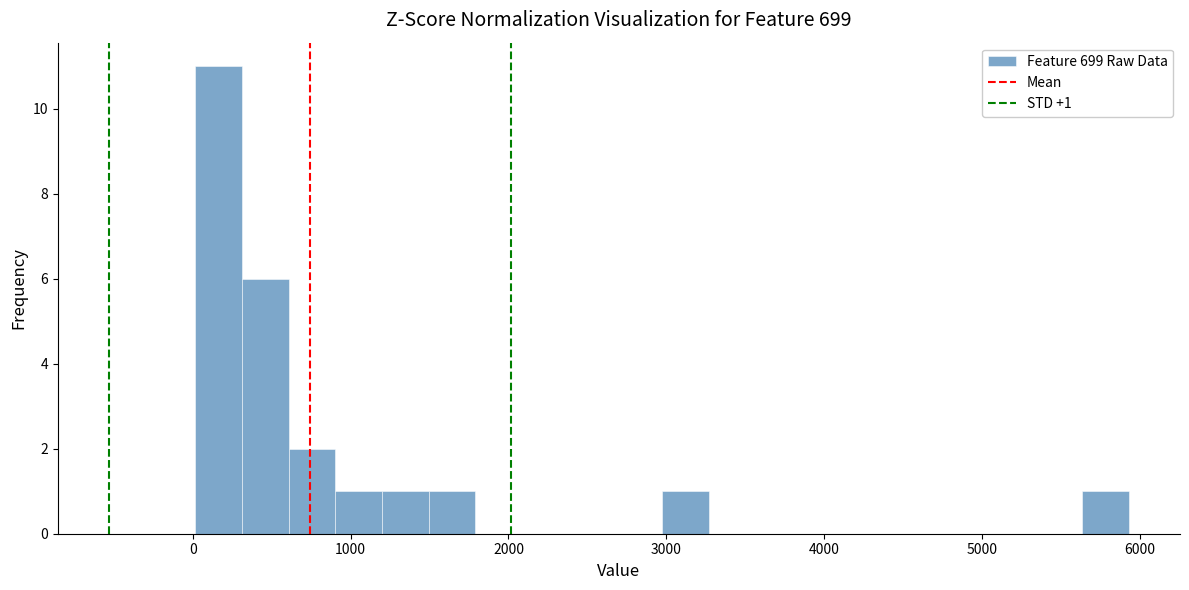

Around what value on the x-axis is the tallest bar? Give the approximate position of its centre, as read against the axis.

200